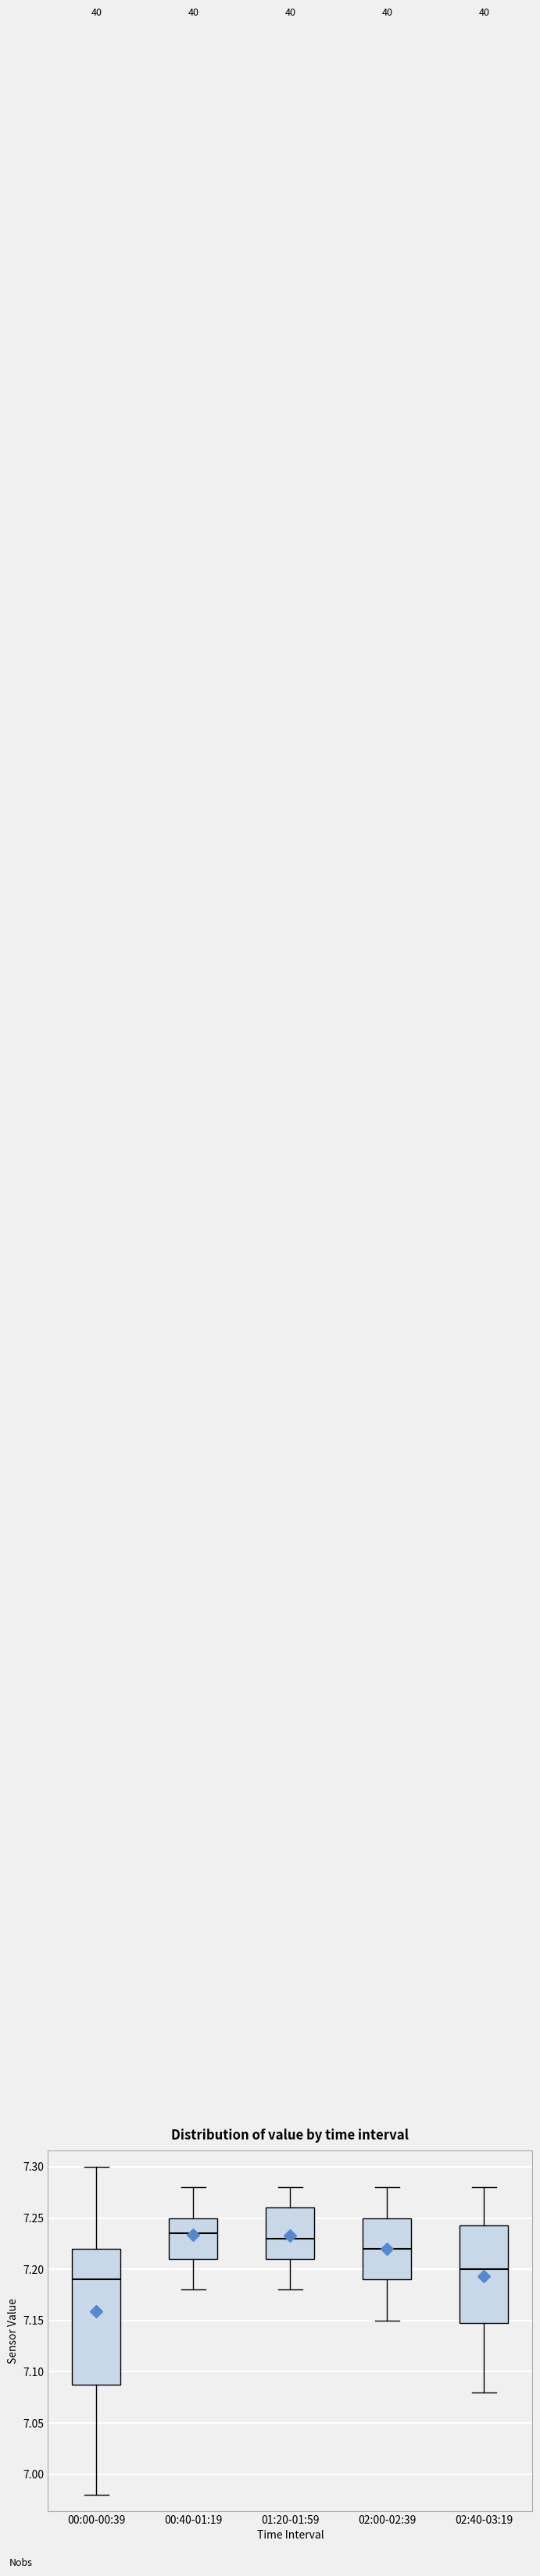

Where is the lower edge of the box for 02:40-03:19 on the y-axis? The values are not printed on the chart, so give them approximately, as read against the axis.

7.150